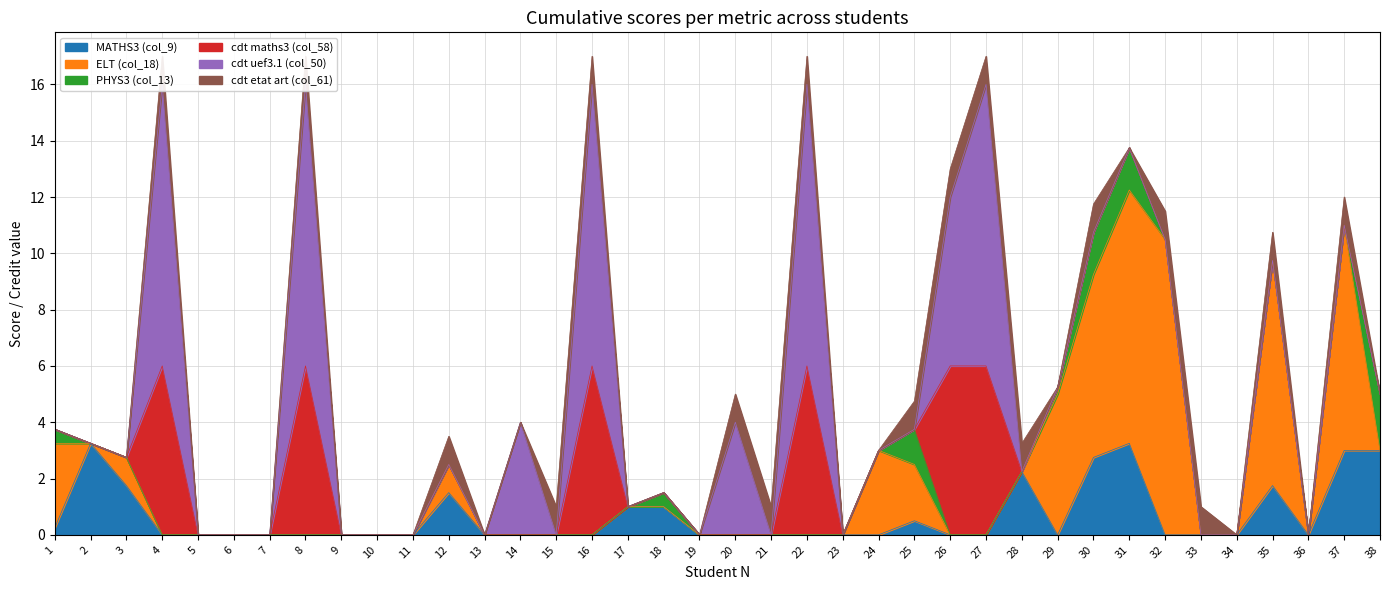

Count the cdt uef3.1 (col_50) values in the range 0 to 1.

30